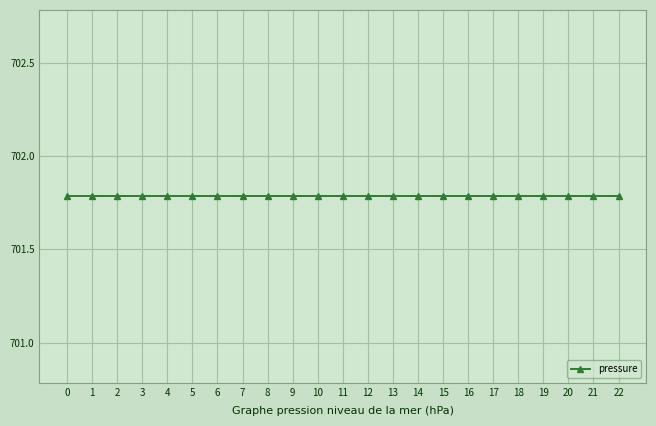

How many data points does each series have?

23